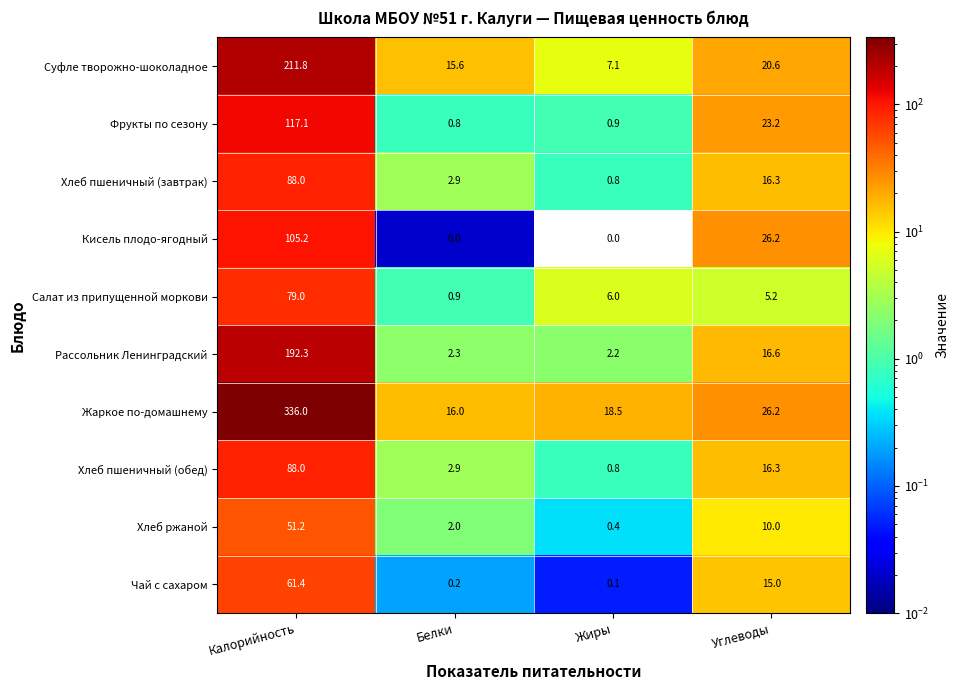

Which series has the largest total across all categories?

Жаркое по-домашнему